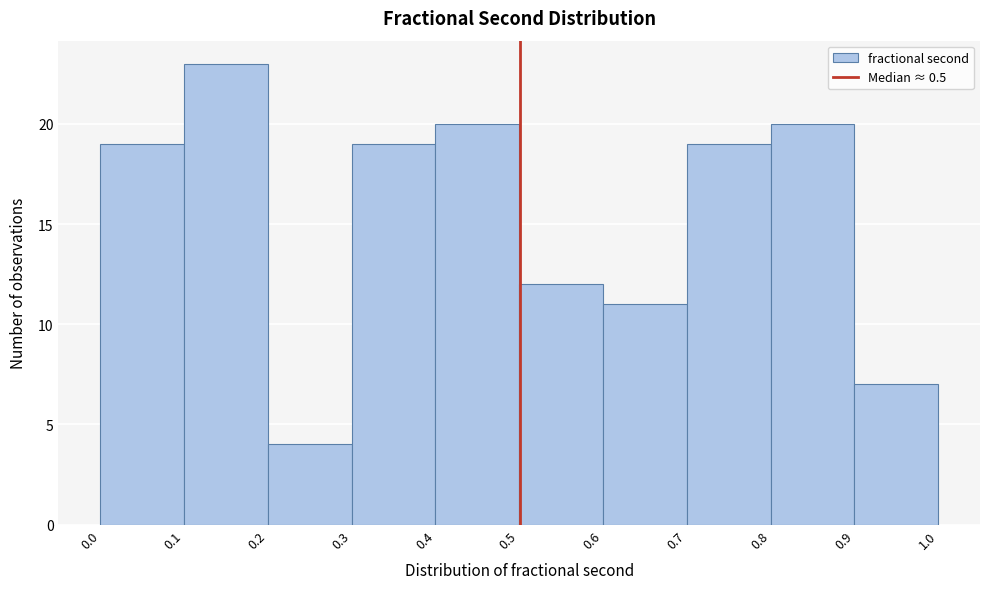

How tall is the bar that spans 0.7 to 0.8 on the x-axis? The values are not printed on the chart, so give them approximately, as read against the axis.

19